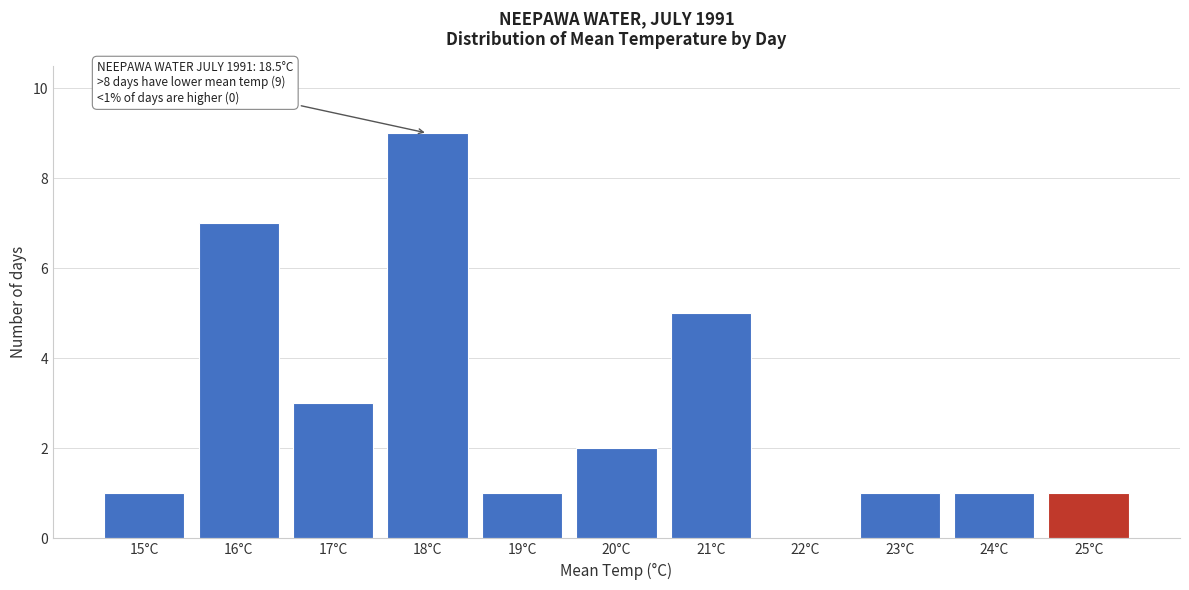

Reading right to left, list all the values displayed in this chart.

25°C=1	24°C=1	23°C=1	22°C=0	21°C=5	20°C=2	19°C=1	18°C=9	17°C=3	16°C=7	15°C=1